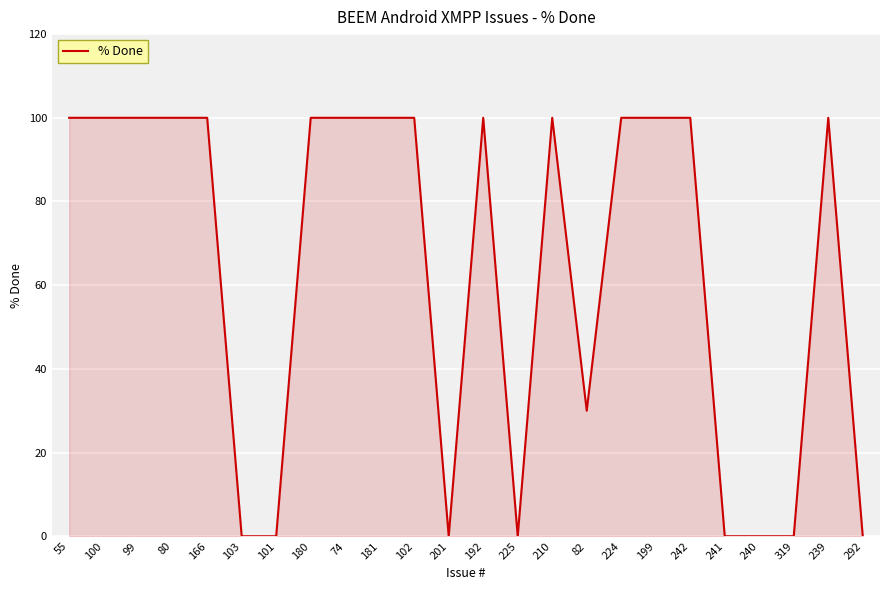

How many lines are shown in the chart?

1